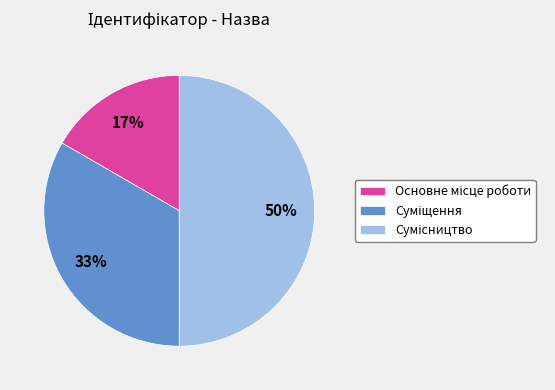

To the nearest percent, what is the average slice percentage?

33%